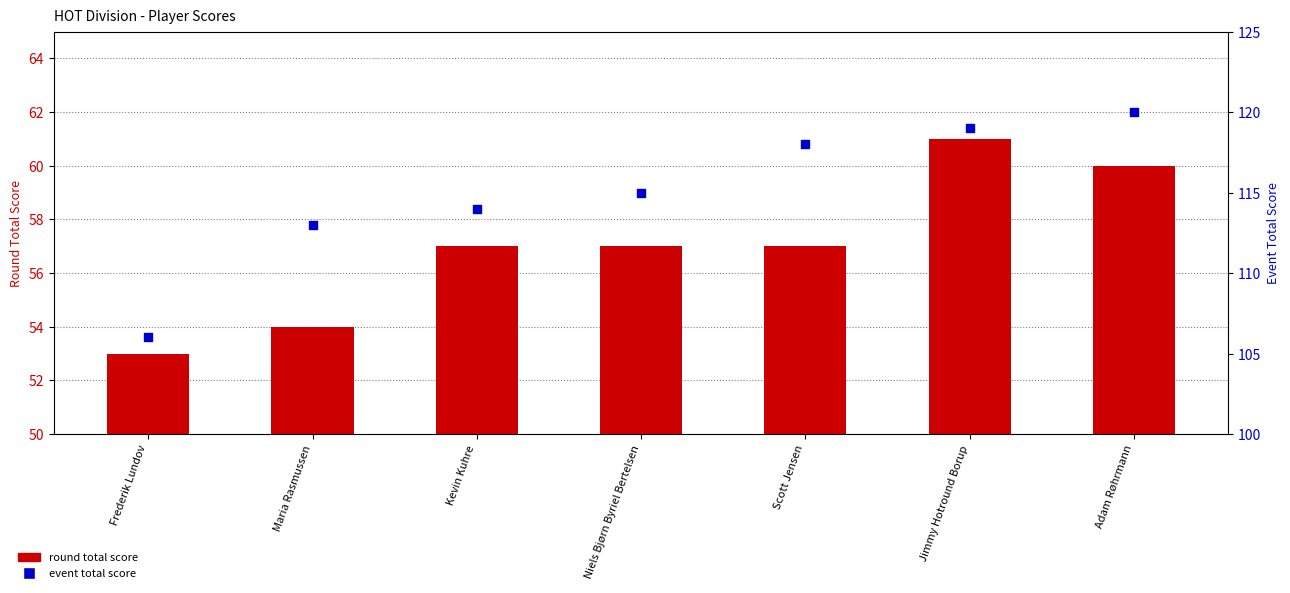

Which series has the largest total across all categories?

event total score